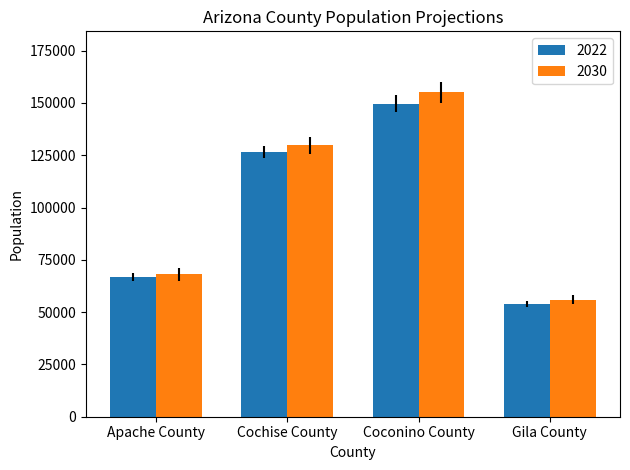

List the labels in order of 2022 value, smallest first.

Gila County, Apache County, Cochise County, Coconino County